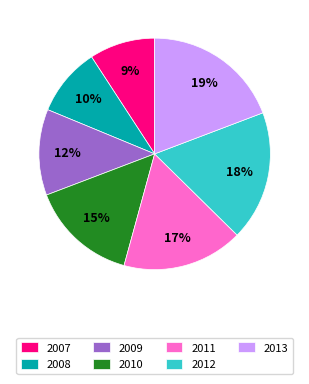

What percentage is the 2009 slice, to the nearest percent?

12%